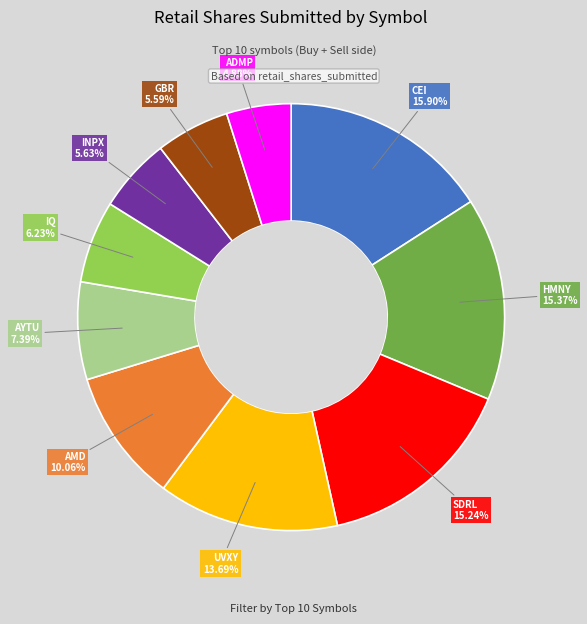

Does any single category account for the majority?

No